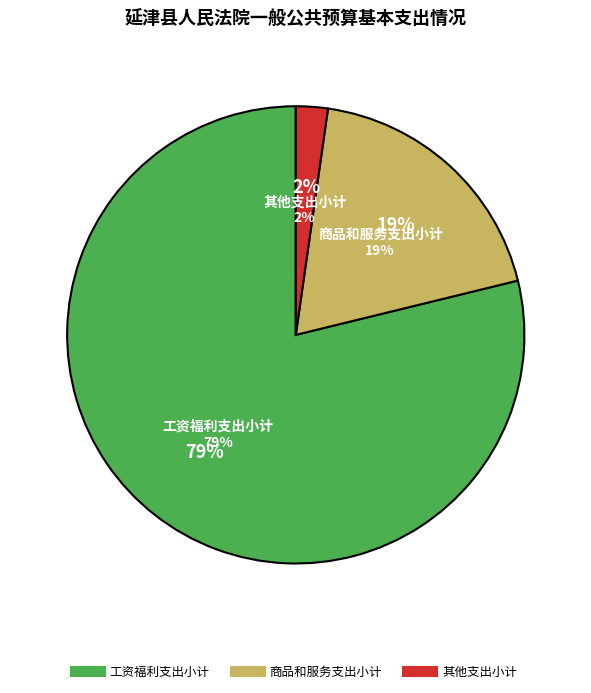

What is the ratio of the value at 其他支出小计 to the value at 商品和服务支出小计?

0.1